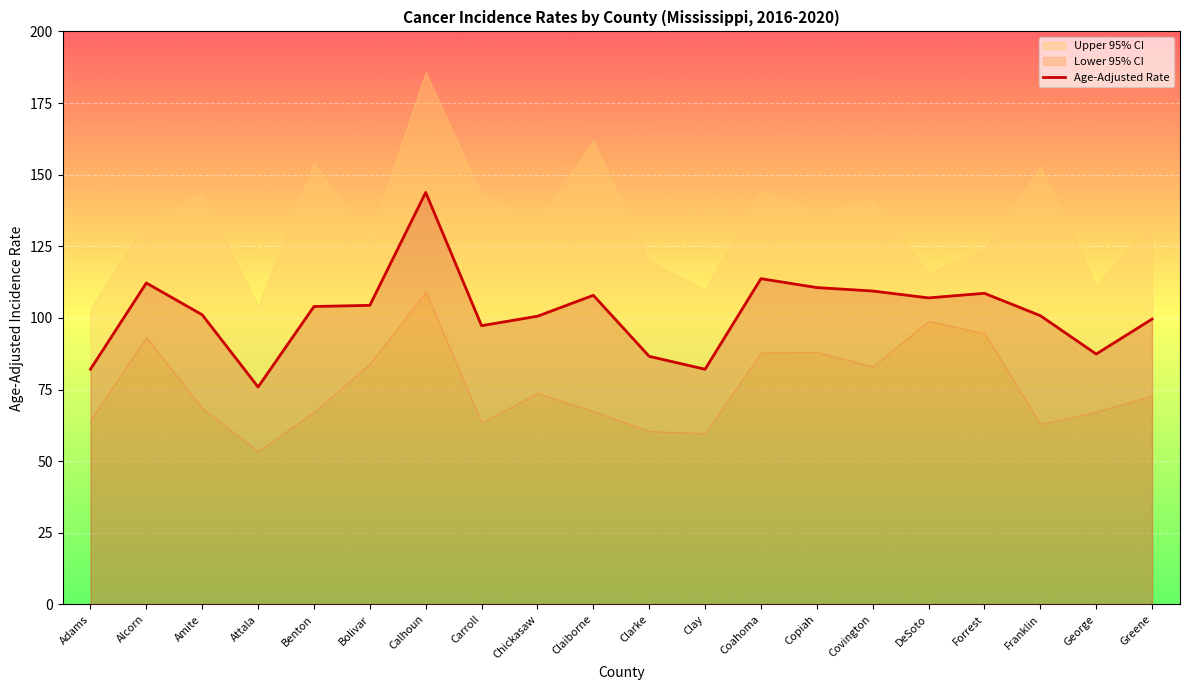

What value does the data have at Carroll?

97.3